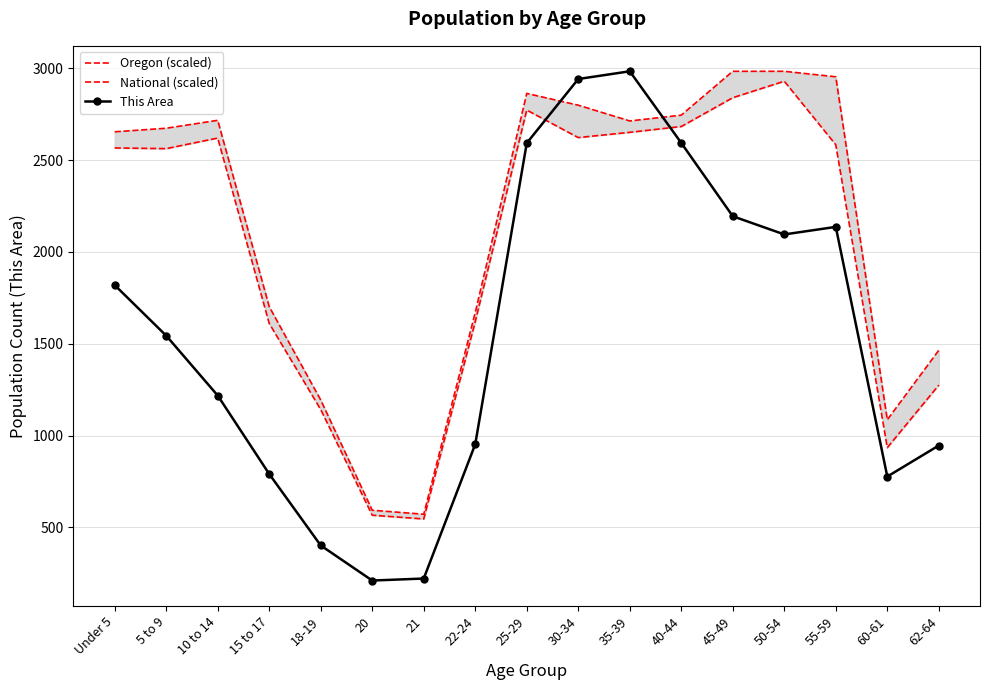

List the series in order of their overall mean, highest first.

Oregon (scaled), National (scaled), This Area